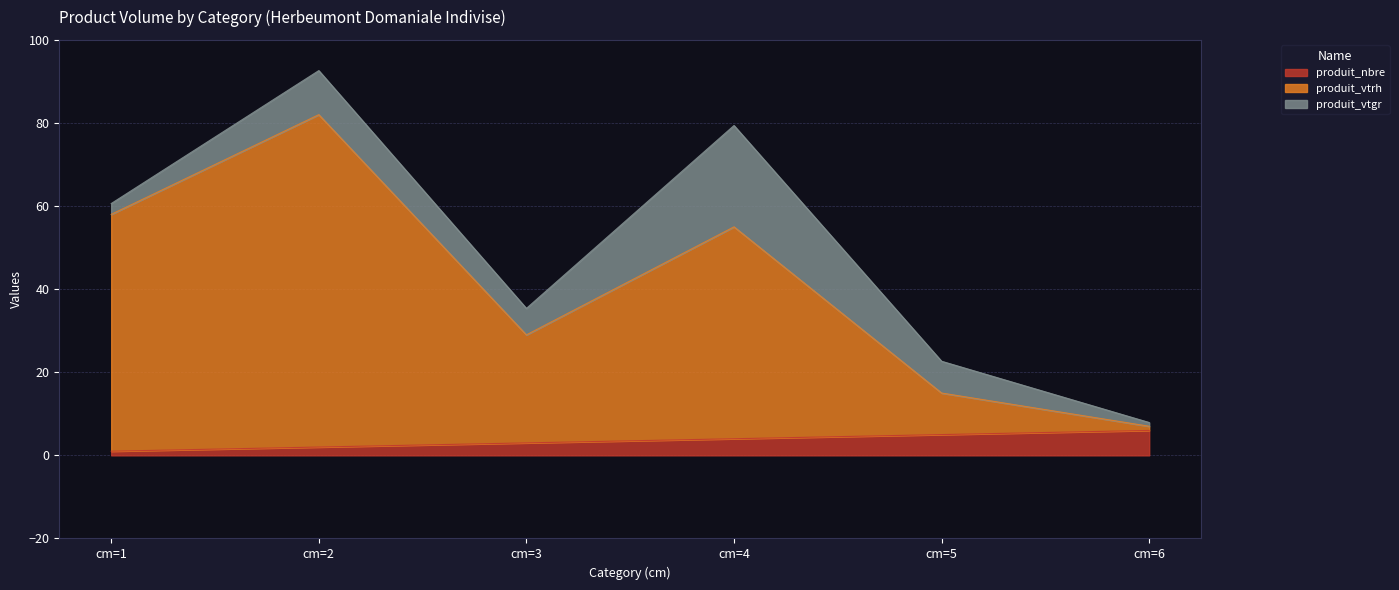

At which label does produit_nbre reach its peak?

cm=6